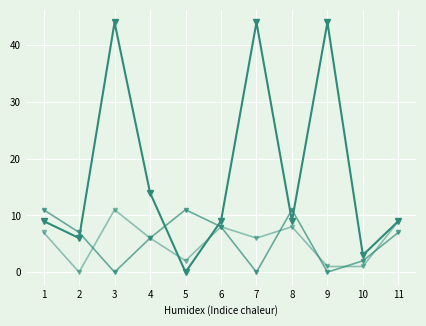

What is the greatest value displayed?

44